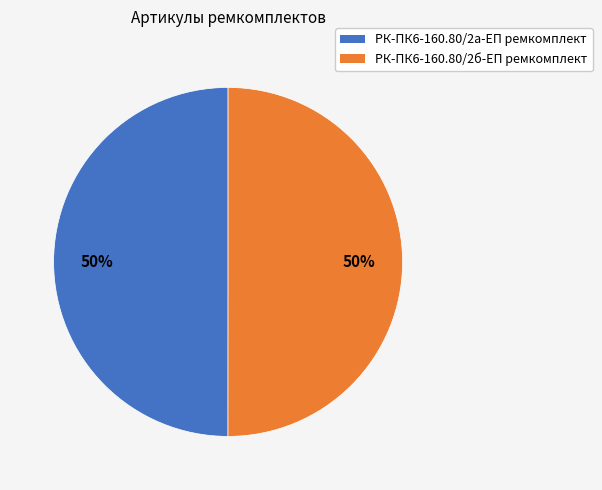

Approximately how many times larger is the value at РК-ПК6-160.80/2б-ЕП ремкомплект compared to РК-ПК6-160.80/2а-ЕП ремкомплект?

1.0